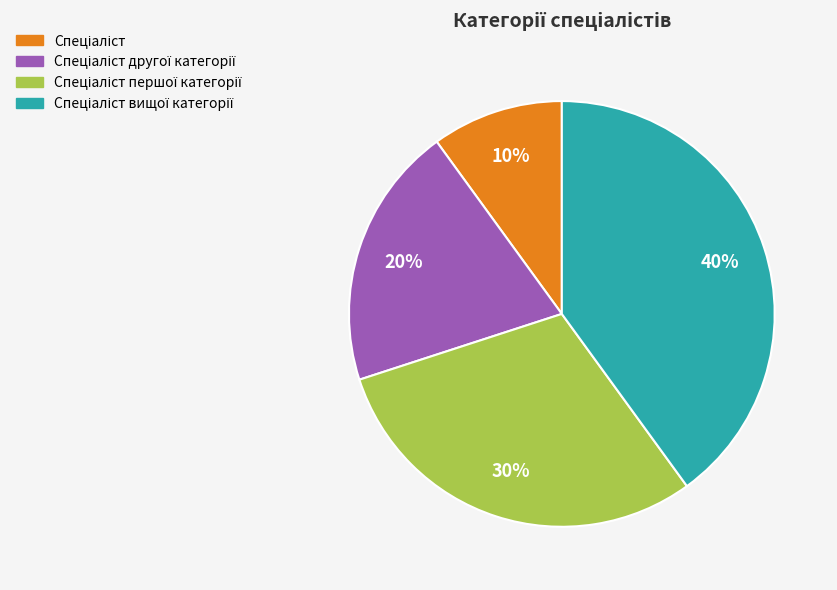

Does any single category account for the majority?

No